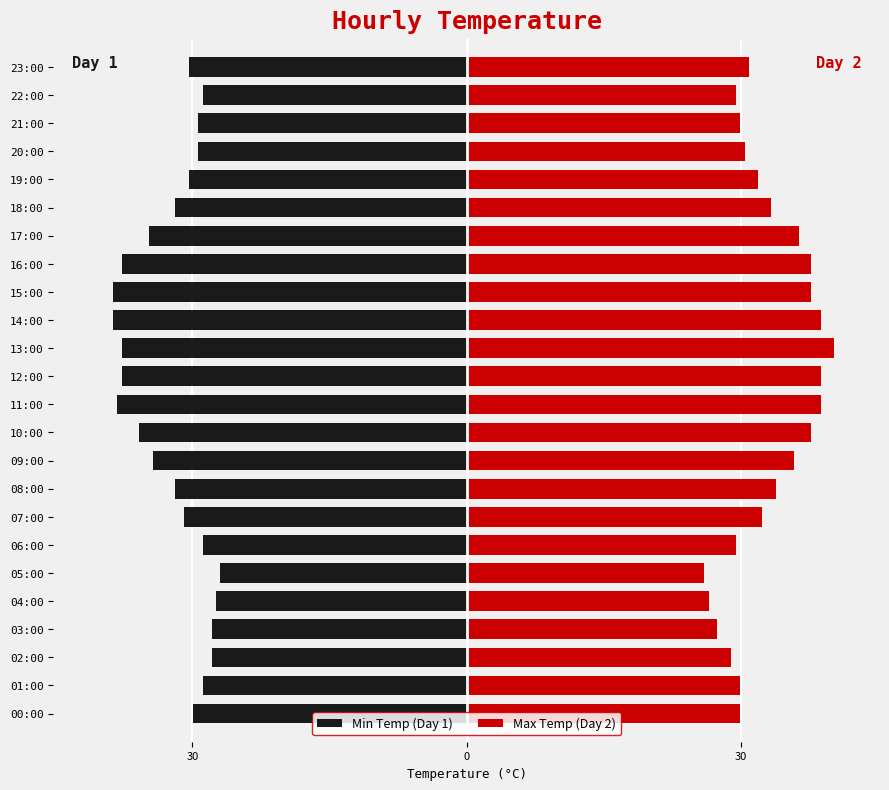

Which series has the largest total across all categories?

Max Temp (Day 2)